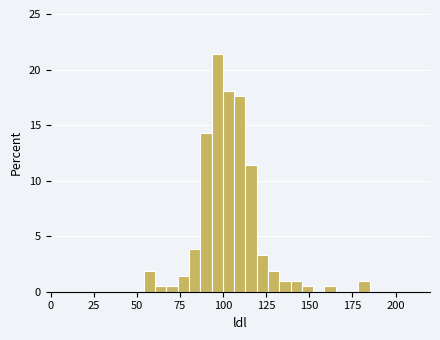

Around what value on the x-axis is the tallest bar? Give the approximate position of its centre, as read against the axis.

95